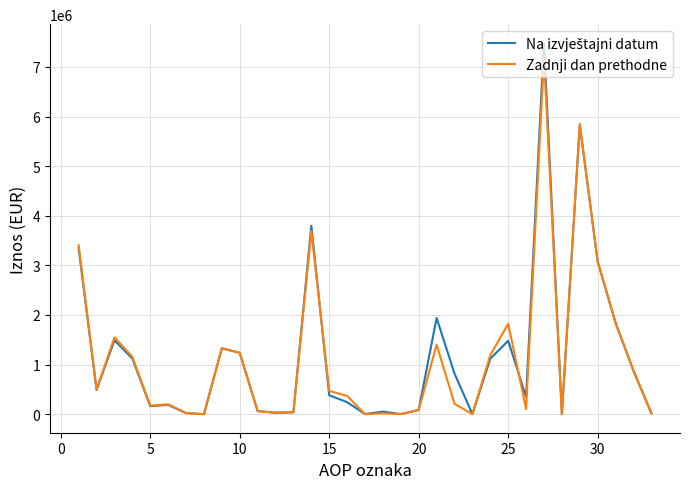

Does the chart display data point markers on the line(s)?

No